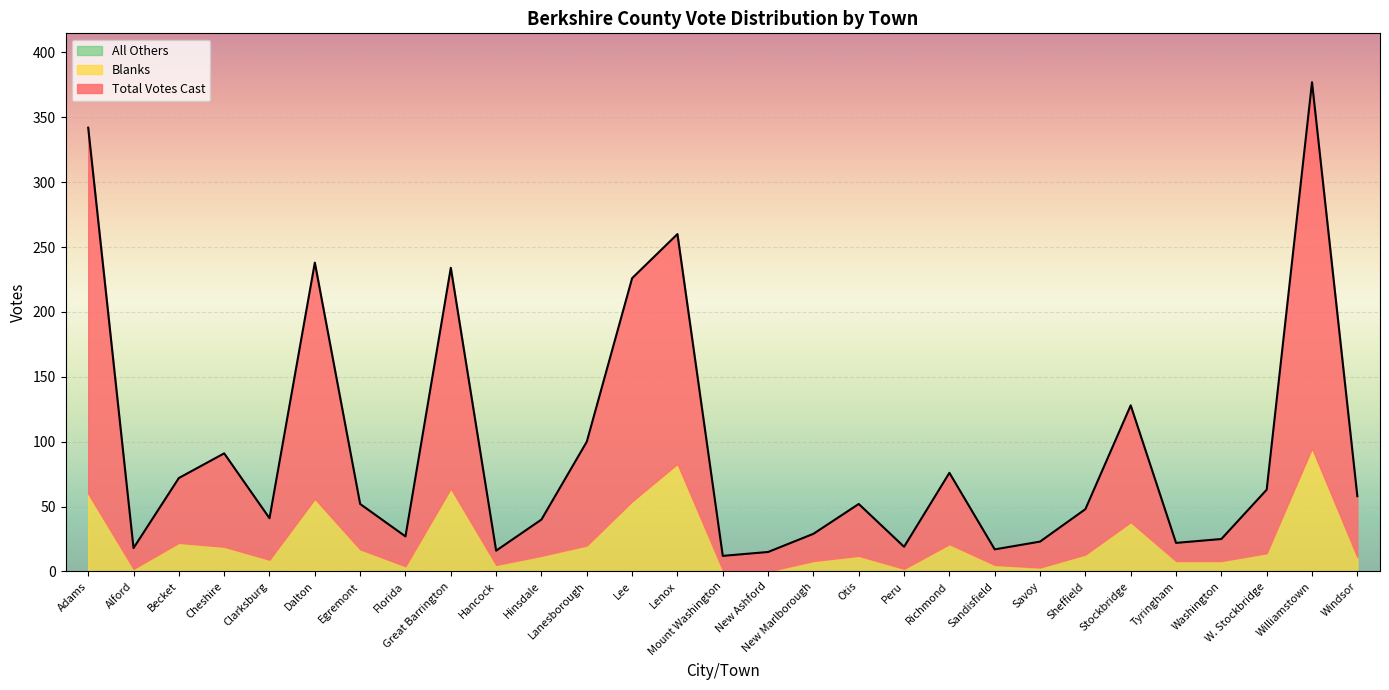

Which series has the largest total across all categories?

Total Votes Cast